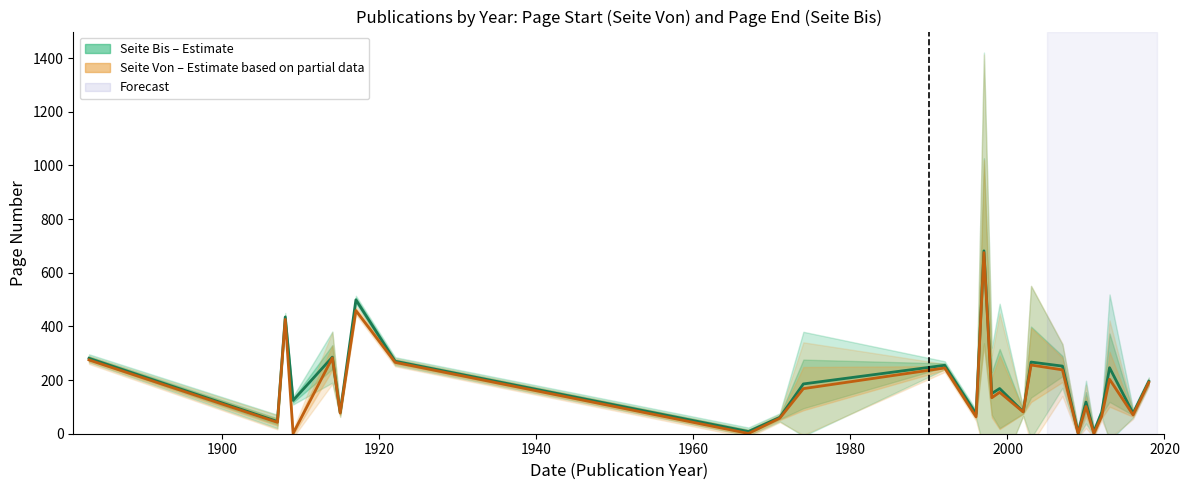

How many data points in Seite Von (Estimate based on partial data) are above 154?

13